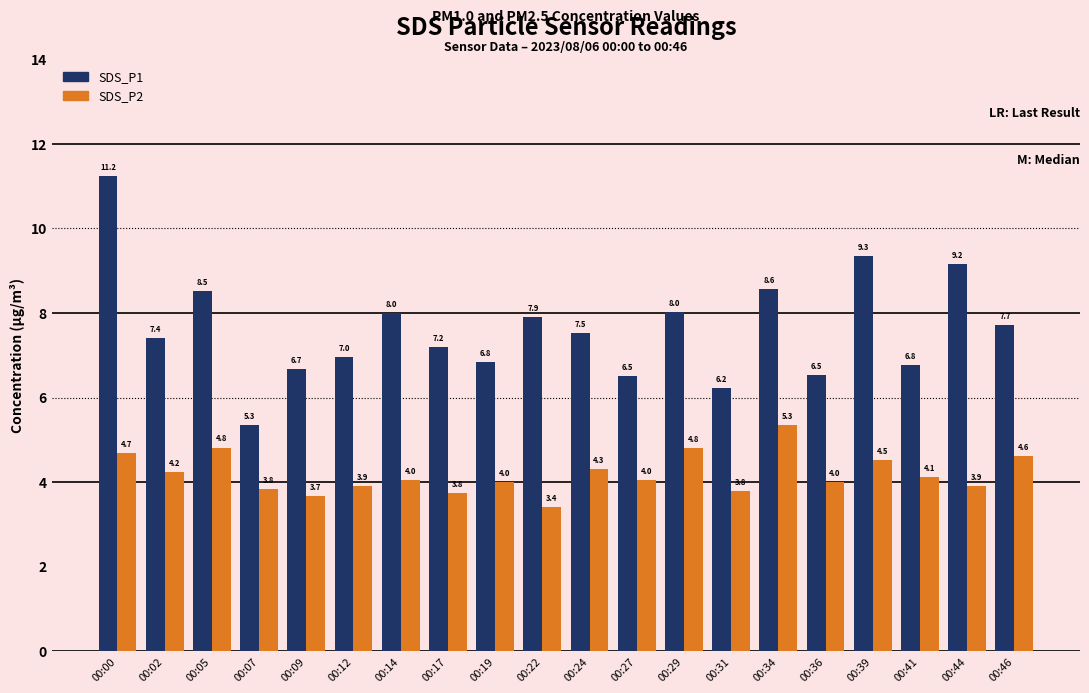

The value of SDS_P1 at 00:09 is 11.0. True or false?

False